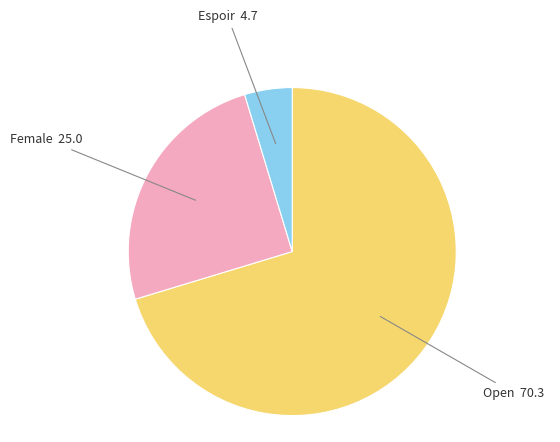

Rank the categories by value from lowest to highest.

Espoir, Female, Open